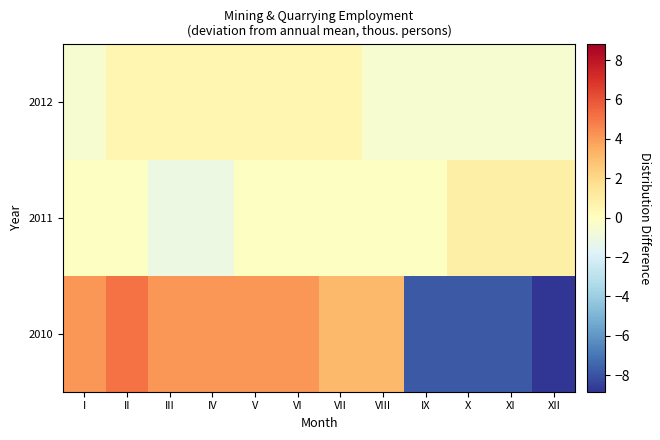

What is the maximum value shown in the chart?

5.2